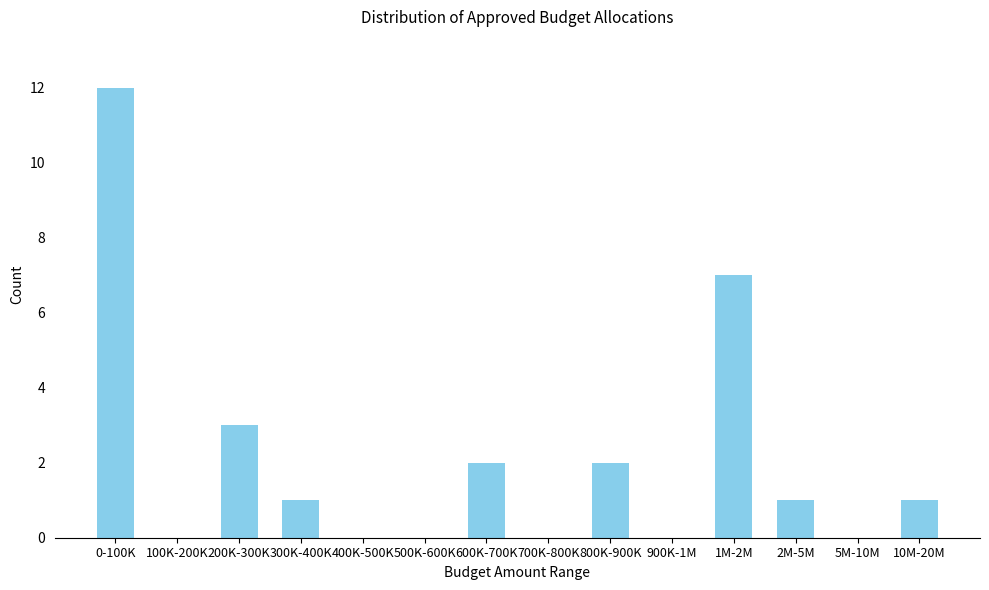

Reading left to right, what are all the values shown in this chart?

0-100K=12	100K-200K=0	200K-300K=3	300K-400K=1	400K-500K=0	500K-600K=0	600K-700K=2	700K-800K=0	800K-900K=2	900K-1M=0	1M-2M=7	2M-5M=1	5M-10M=0	10M-20M=1